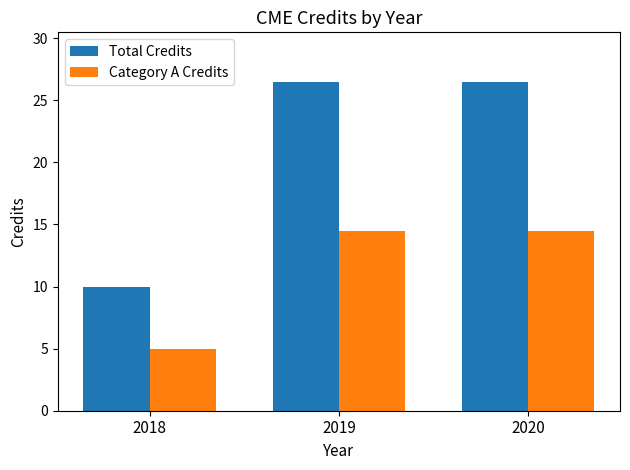

Which label corresponds to the smallest value in the chart?

2018